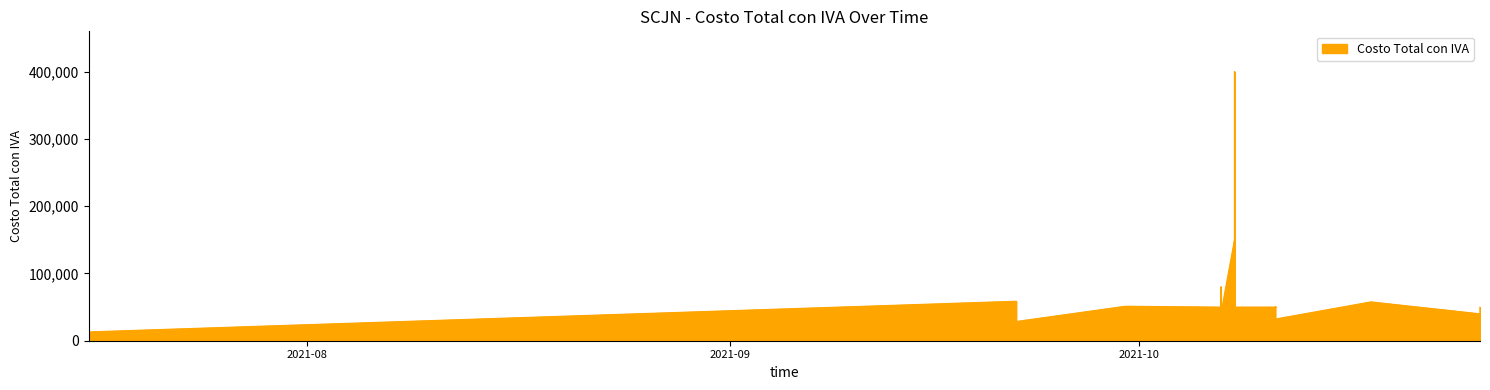

How many data points does each series have?

35